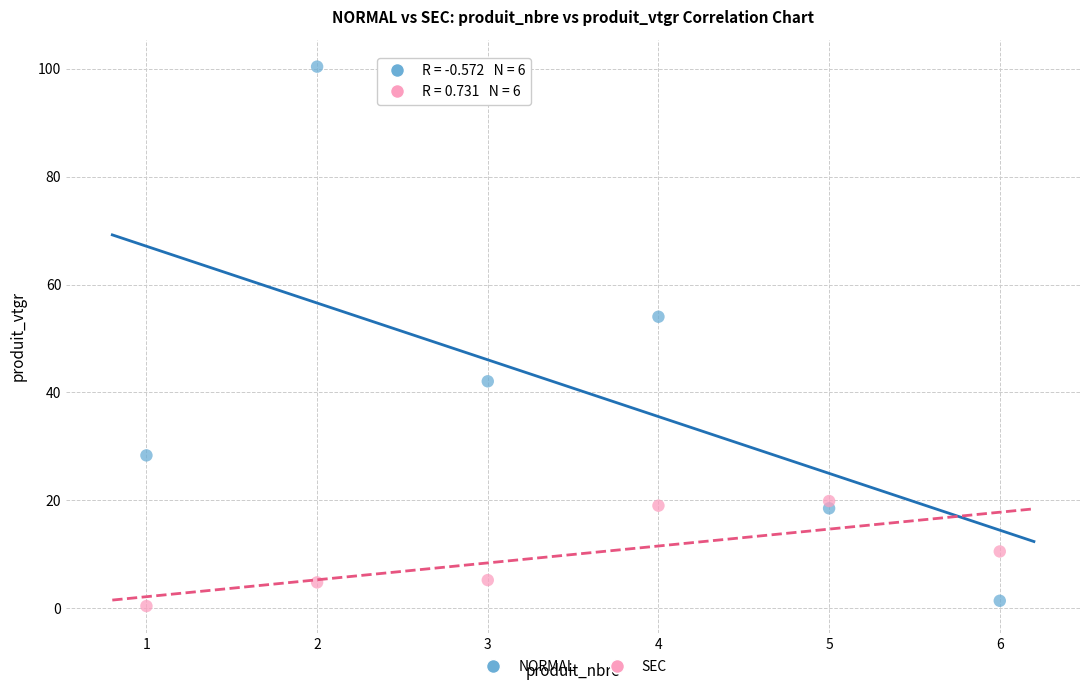

What is the X range (max minus min) for the scatter plot?

5.0